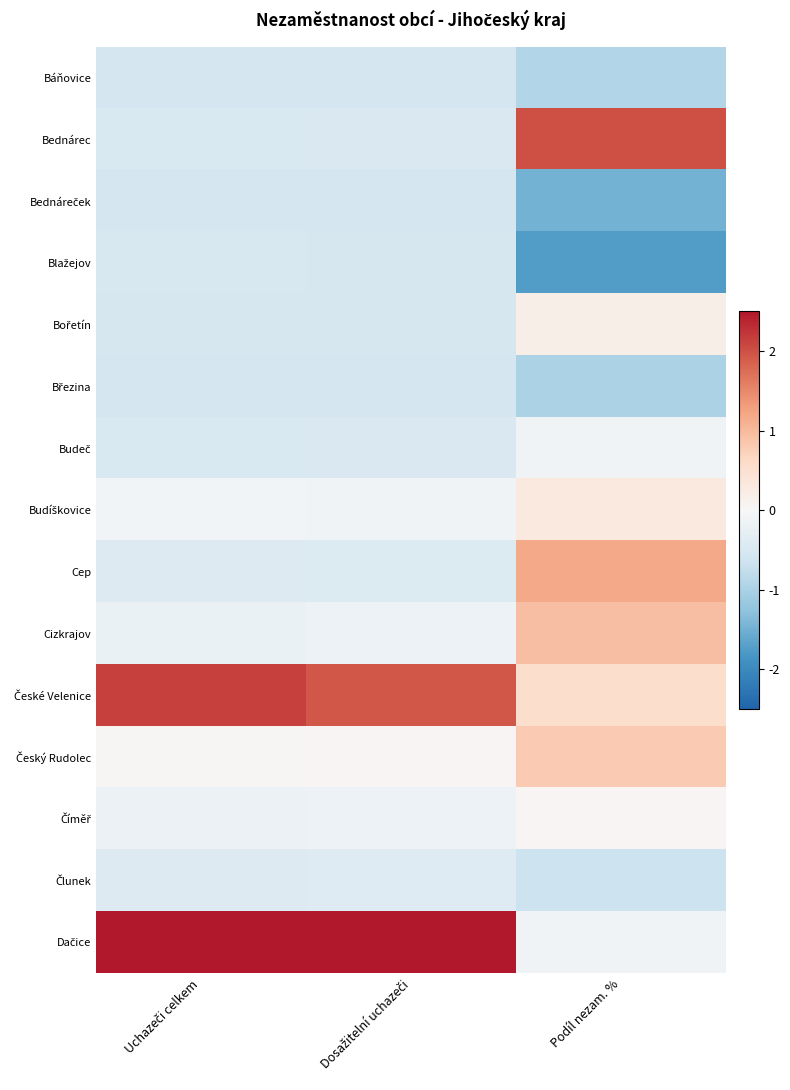

Which category has the lowest value across all series?

Podíl nezam. %